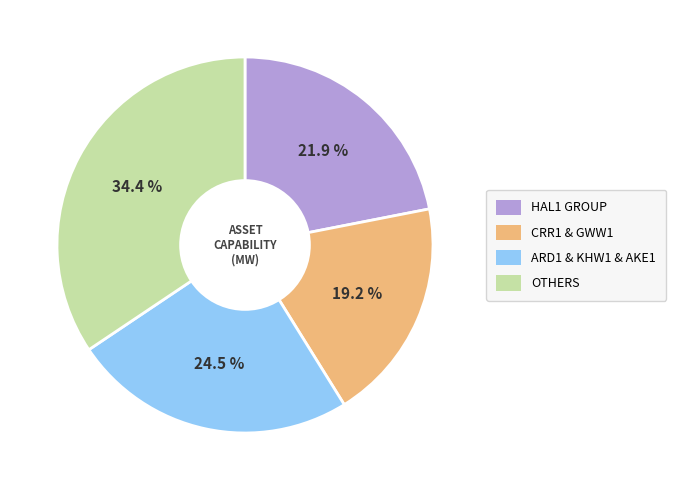

Does any single category account for the majority?

No